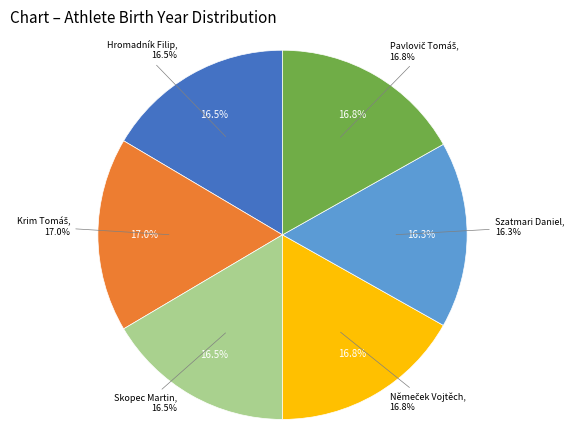

Rank the categories by value from lowest to highest.

Szatmari Daniel, Hromadník Filip, Skopec Martin, Němeček Vojtěch, Pavlovič Tomáš, Krim Tomáš